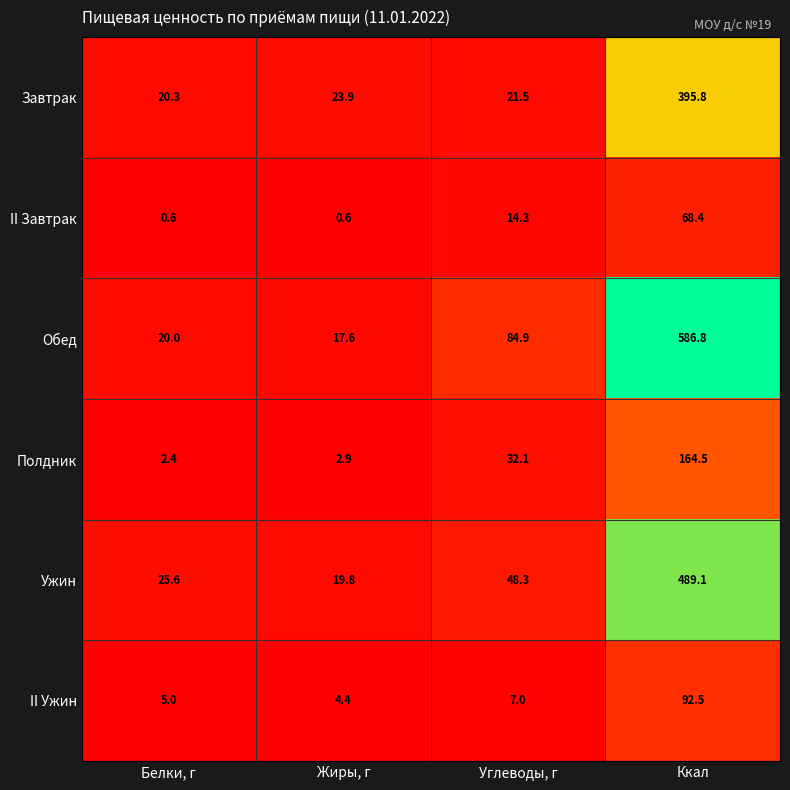

What is the difference between the II Завтрак values at Жиры, г and Углеводы, г?

13.7